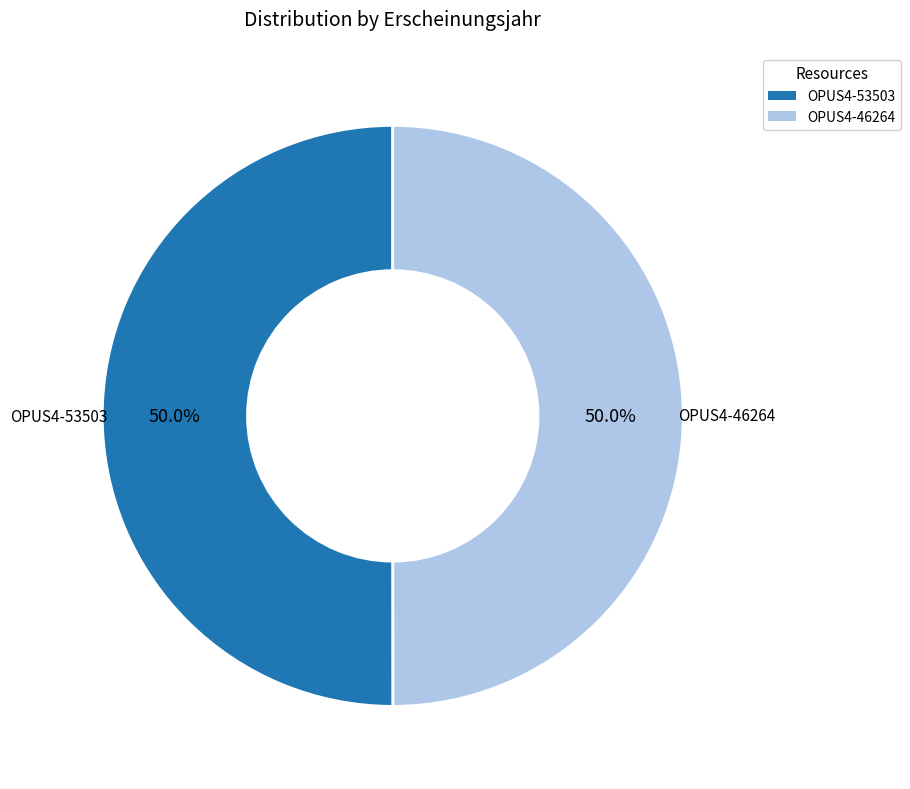

What is the ratio of the value at OPUS4-46264 to the value at OPUS4-53503?

1.0